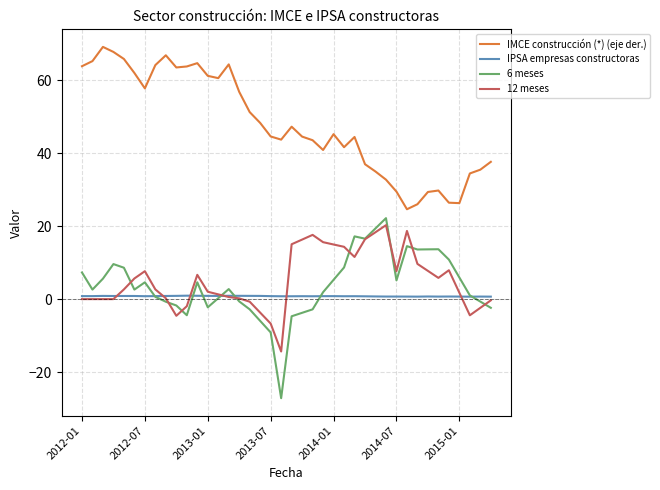

True or false: IPSA empresas constructoras and IMCE construcción (*) (eje der.) intersect in this chart.

False